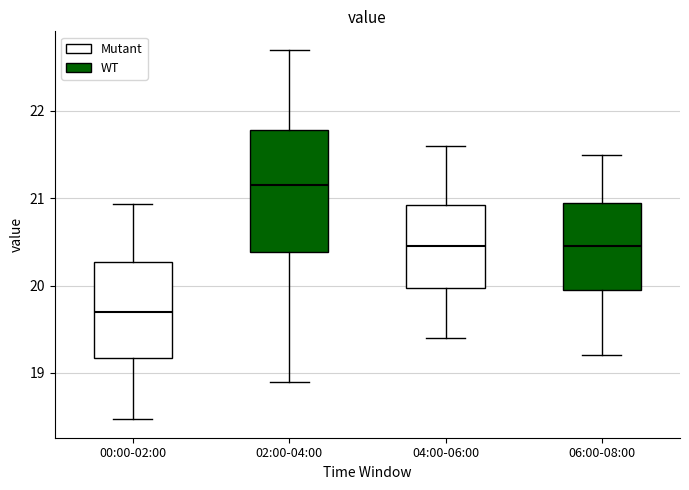

Which box's median line is the highest?

02:00-04:00